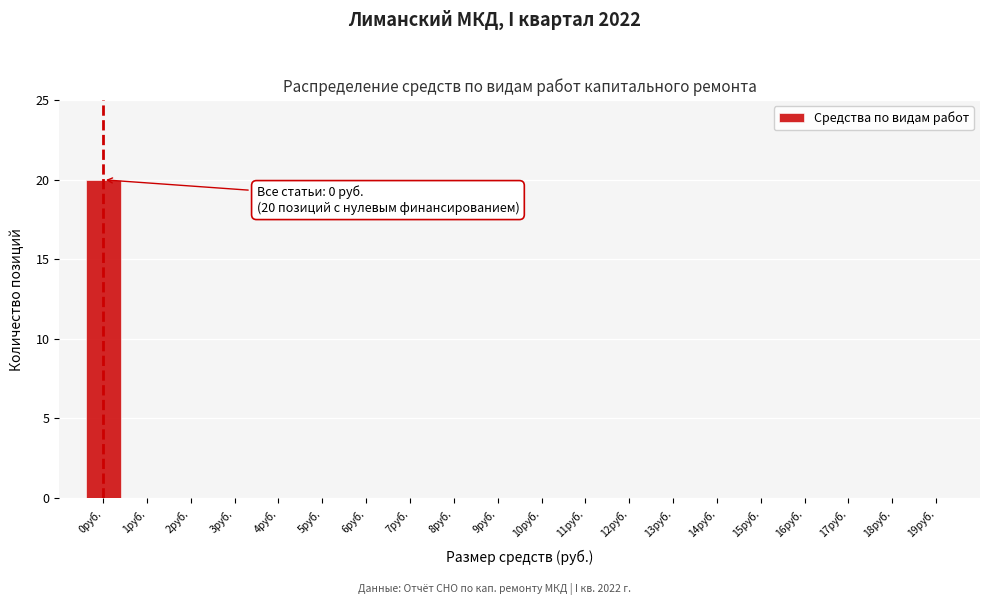

Reading left to right, what are all the values shown in this chart?

0руб.=20	1руб.=0	2руб.=0	3руб.=0	4руб.=0	5руб.=0	6руб.=0	7руб.=0	8руб.=0	9руб.=0	10руб.=0	11руб.=0	12руб.=0	13руб.=0	14руб.=0	15руб.=0	16руб.=0	17руб.=0	18руб.=0	19руб.=0